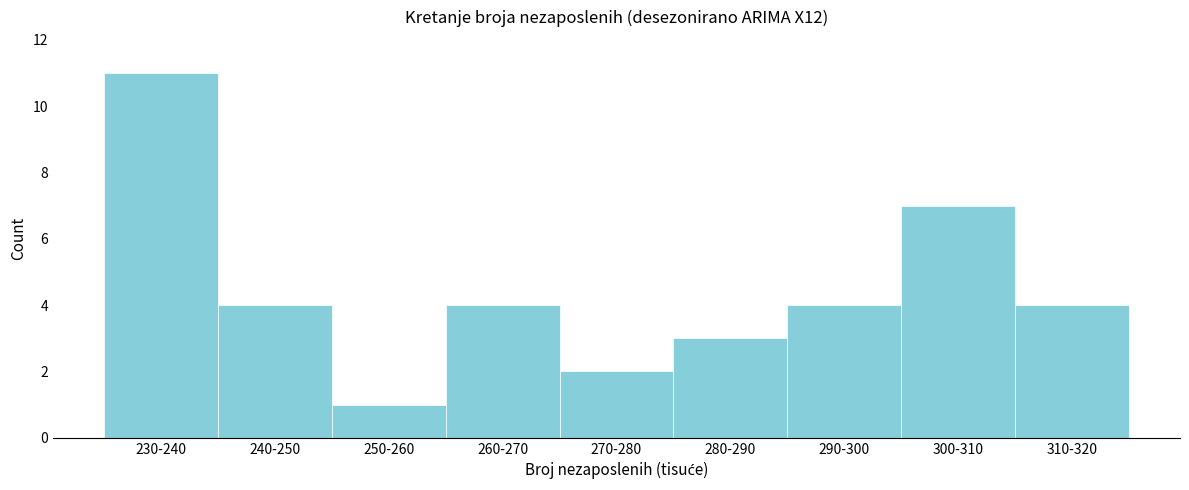

Reading left to right, extract all data points from this chart.

11	4	1	4	2	3	4	7	4